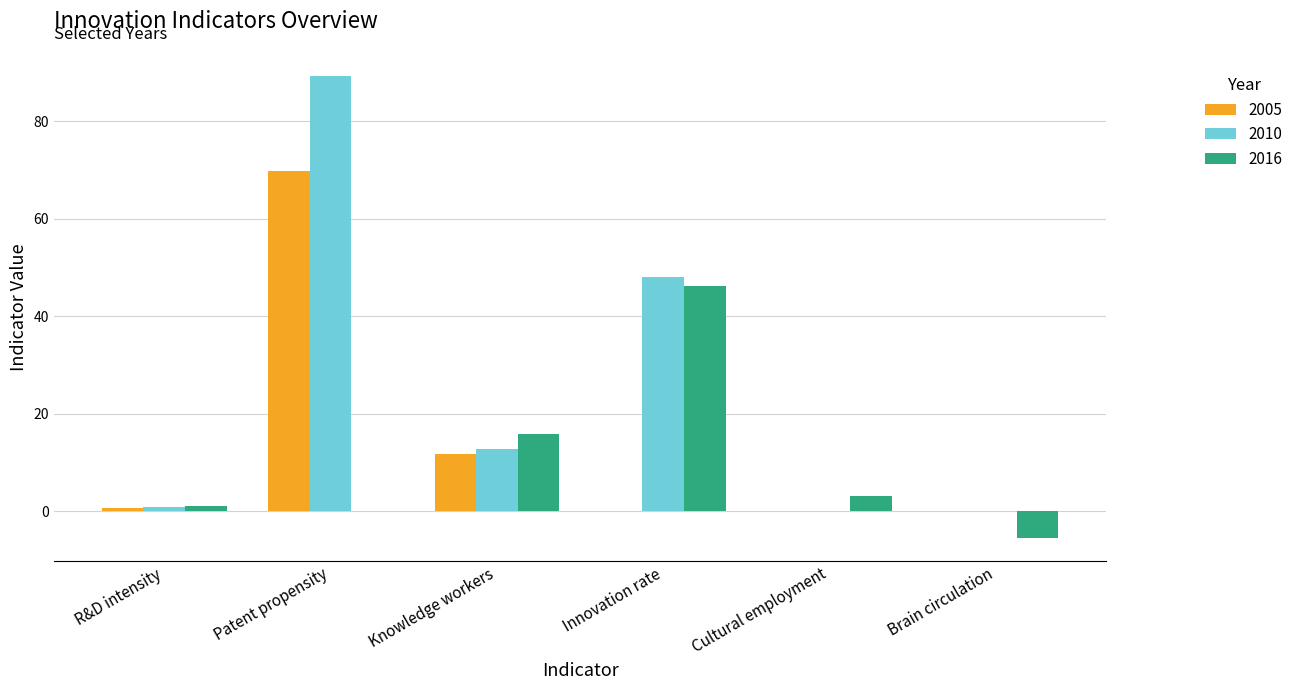

What are all the series names shown in the legend?

2005, 2010, 2016